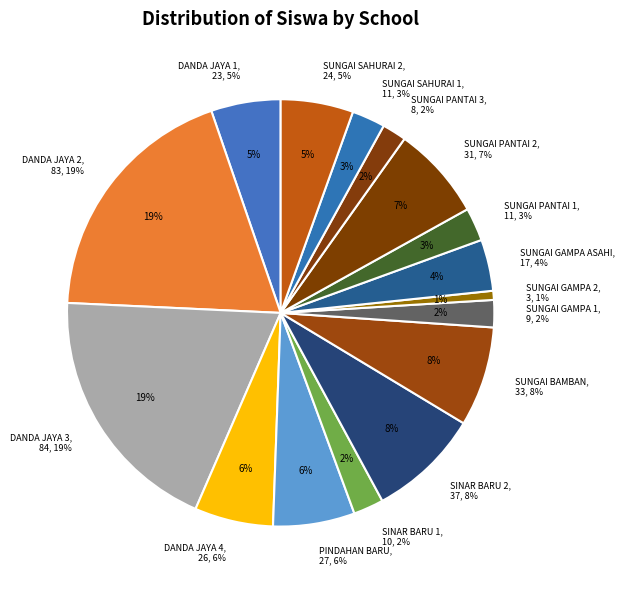

How many slices are in this pie chart?

16